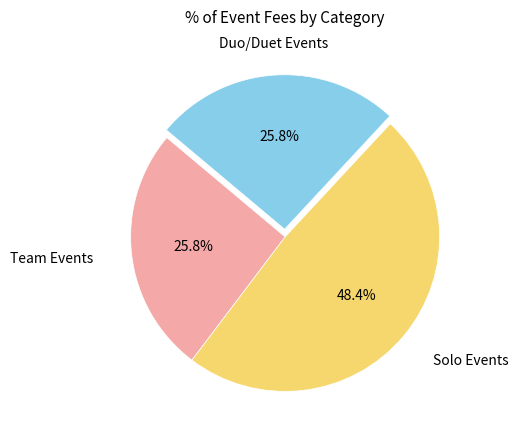

Does any single category account for the majority?

No